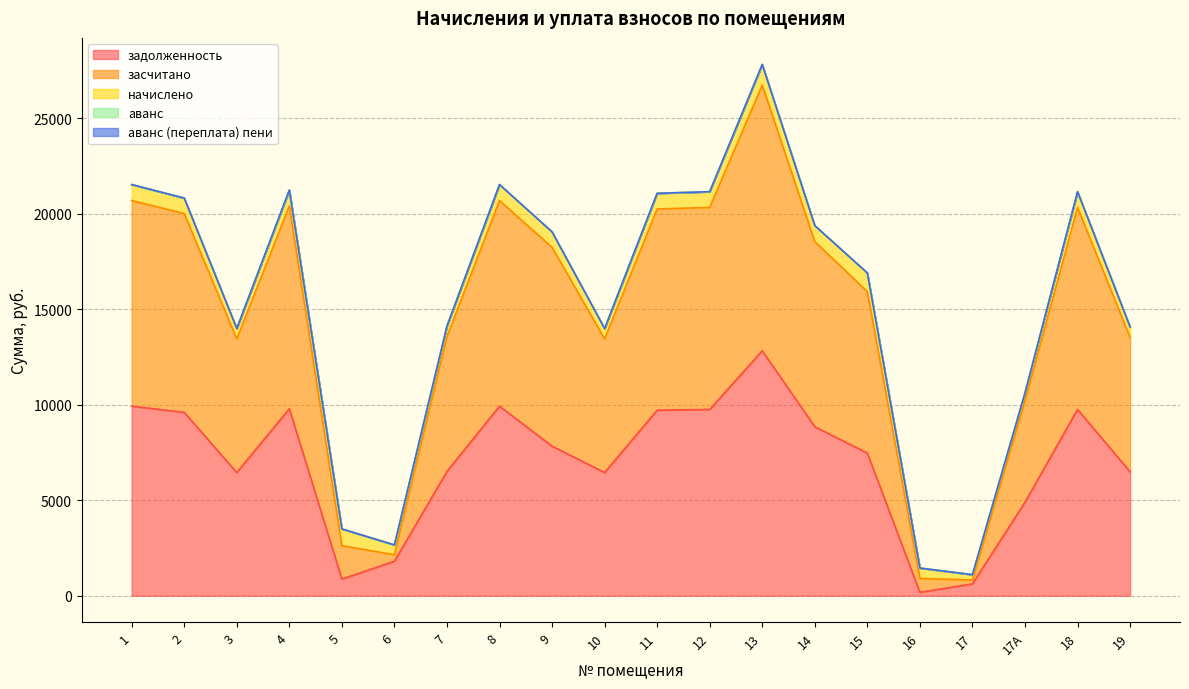

What is the maximum value shown in the chart?

13907.8